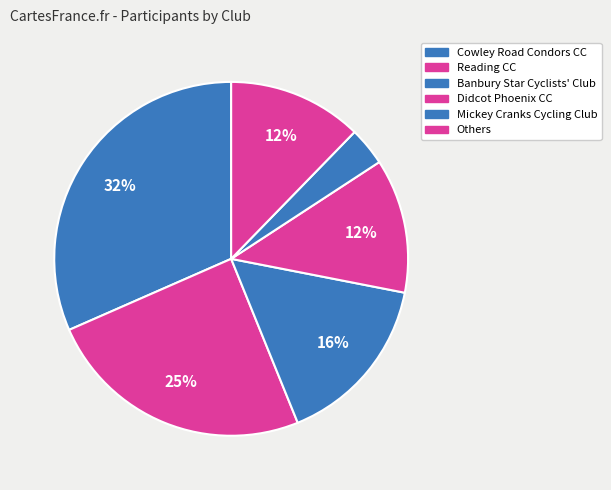

Which slice is the largest?

Cowley Road Condors CC